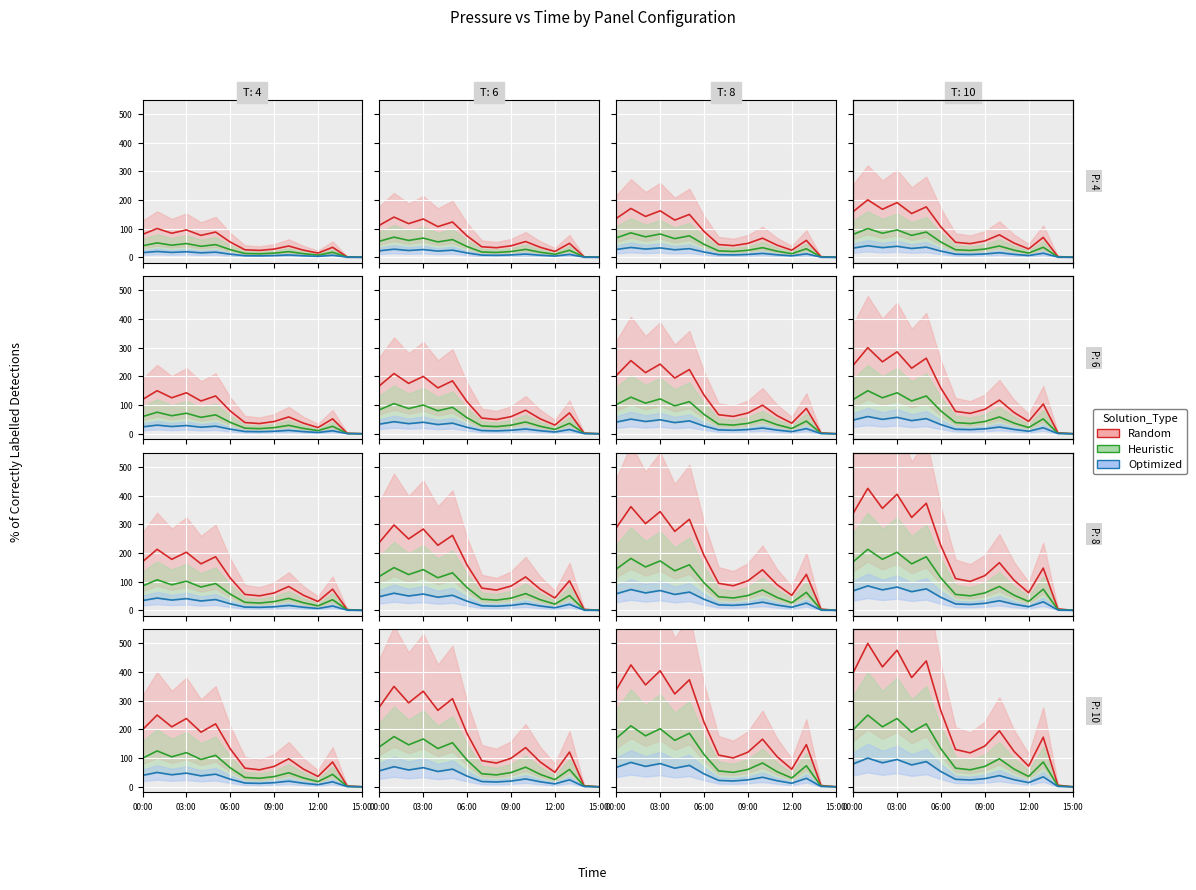

What is the difference between the Random values at 10 and 7?

65.2